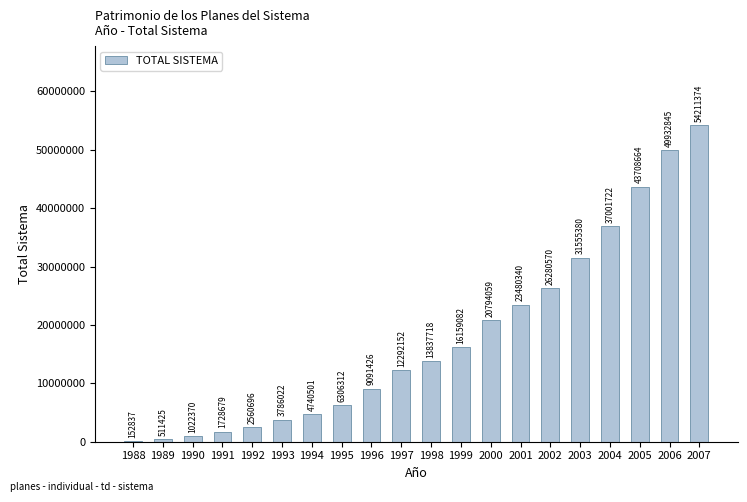

What is the maximum value shown in the chart?

54211374